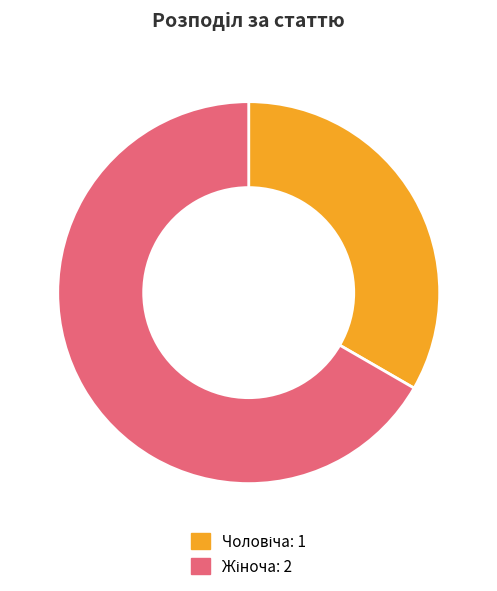

Does any single category account for the majority?

Yes